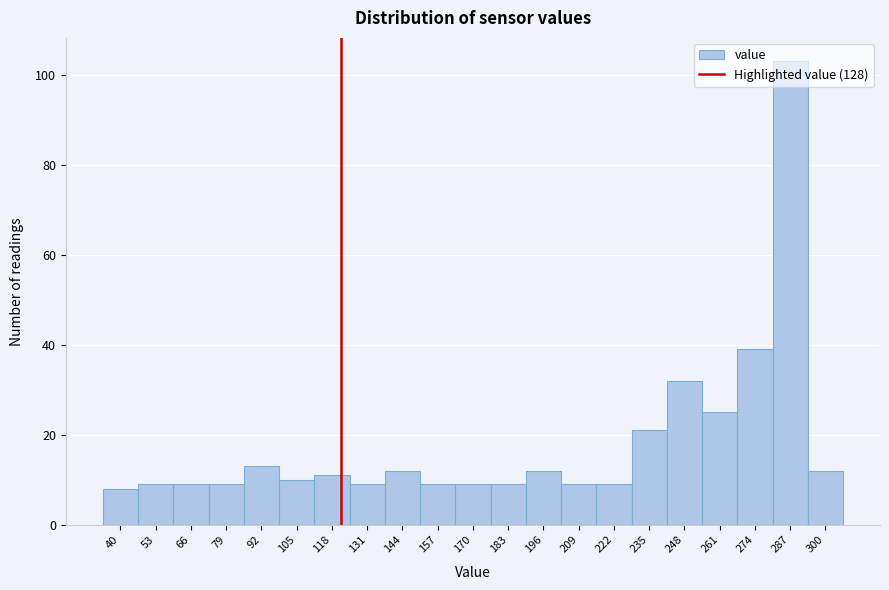

Between 261 and 118, which is larger?

261